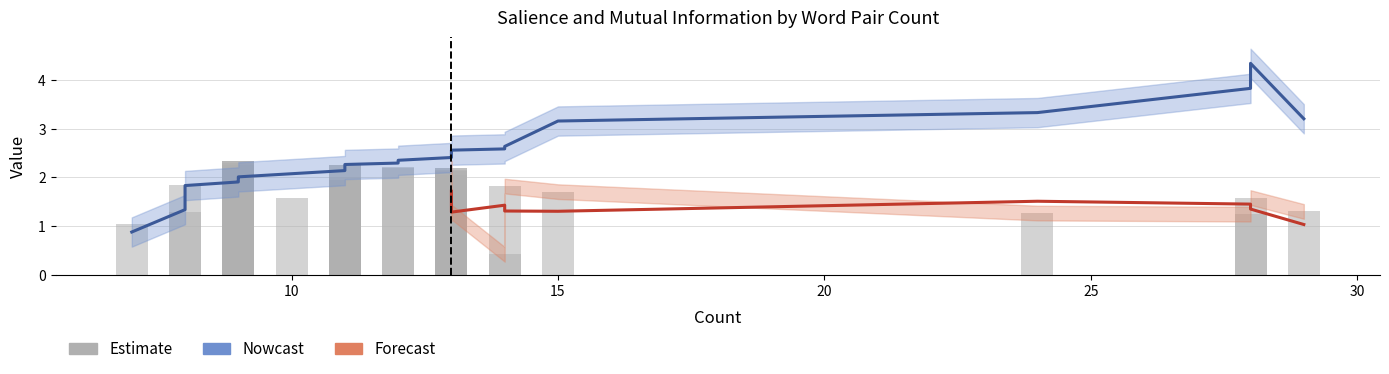

Are the bars horizontal?

No